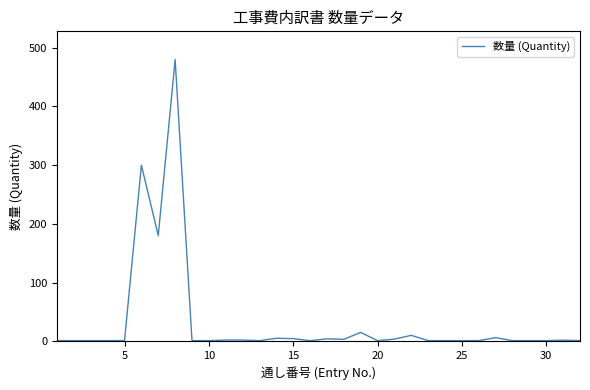

What is the maximum value shown in the chart?

480.0